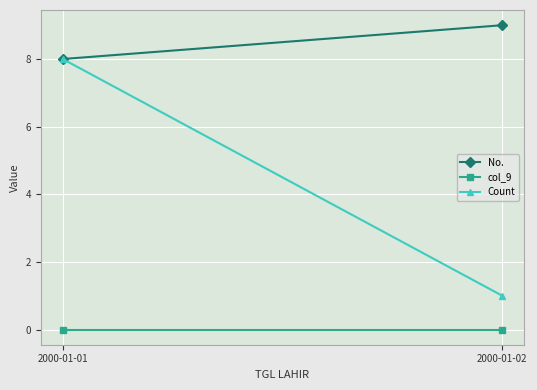

Which has a higher value, 2000-01-02 or 2000-01-01?

2000-01-02